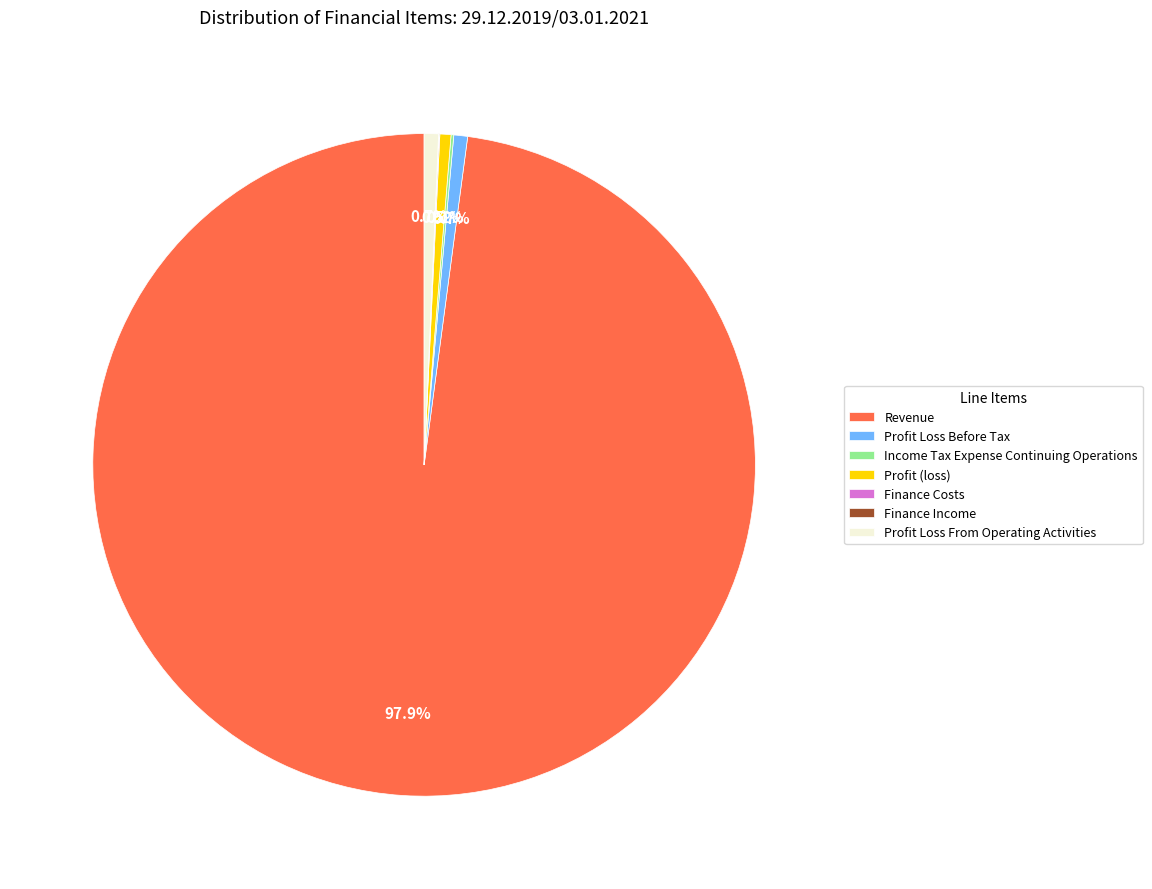

What is the largest slice in the pie chart?

Revenue